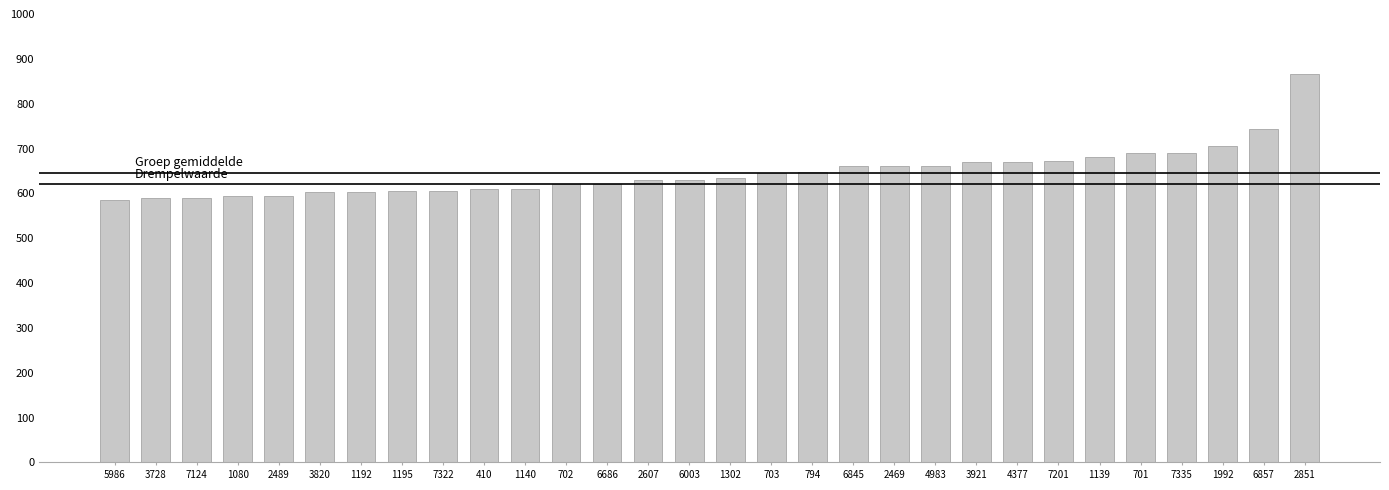

What is the value of the 3rd bar from the left?

590